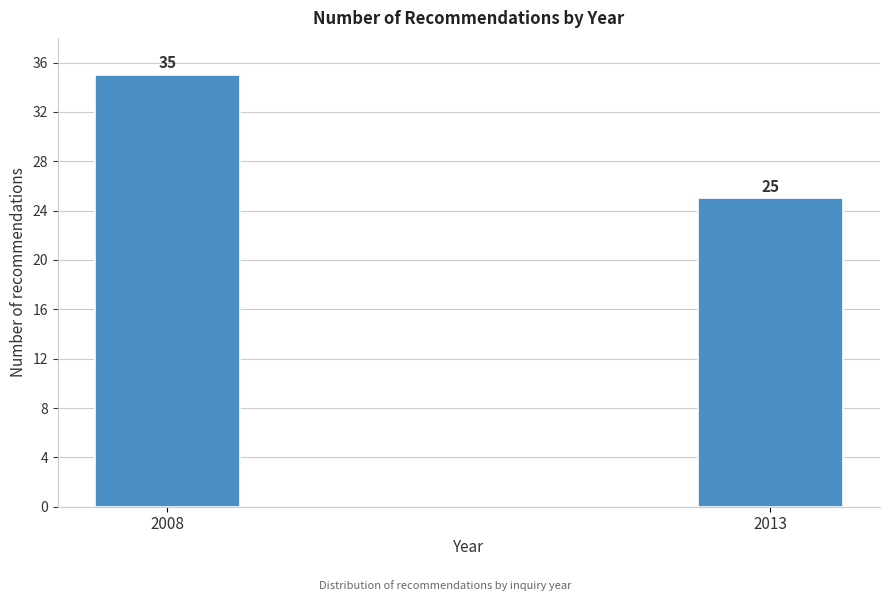

Reading left to right, what are all the values shown in this chart?

2008=35	2013=25